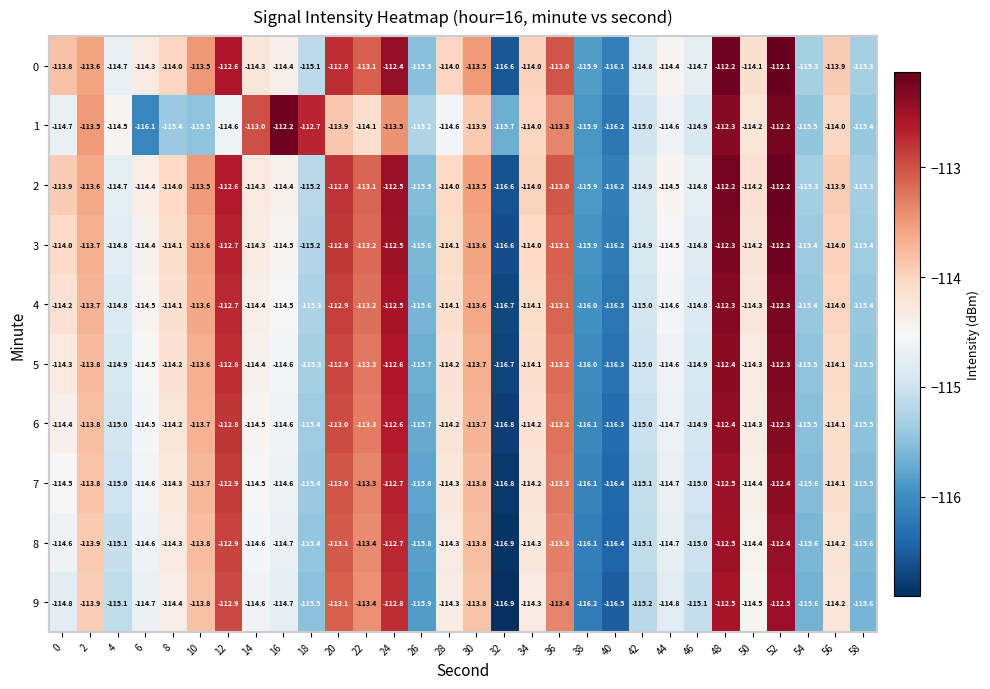

What is the highest value of the 5 series?

-112.3